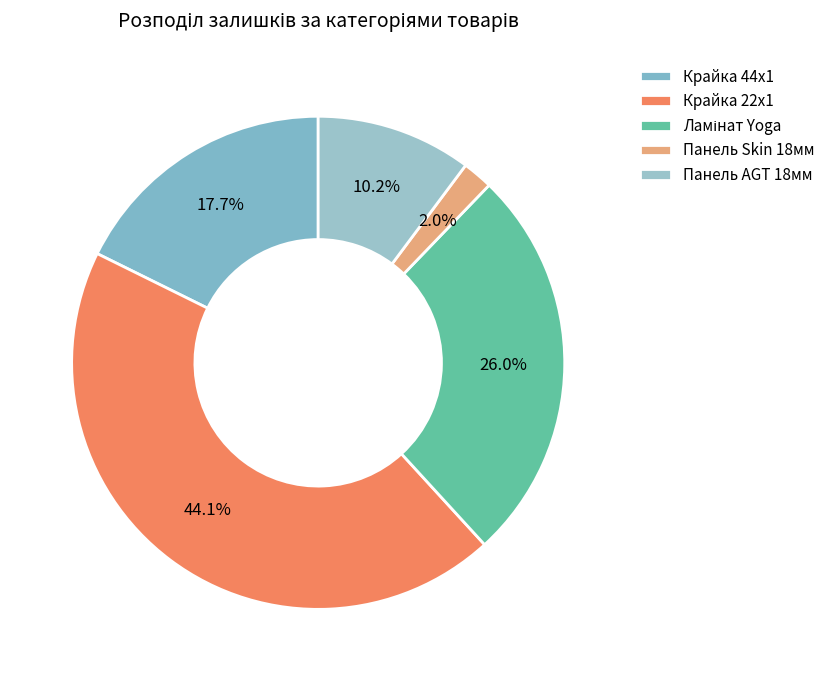

To the nearest percent, what is the difference between the largest and smallest slice percentages?

42%